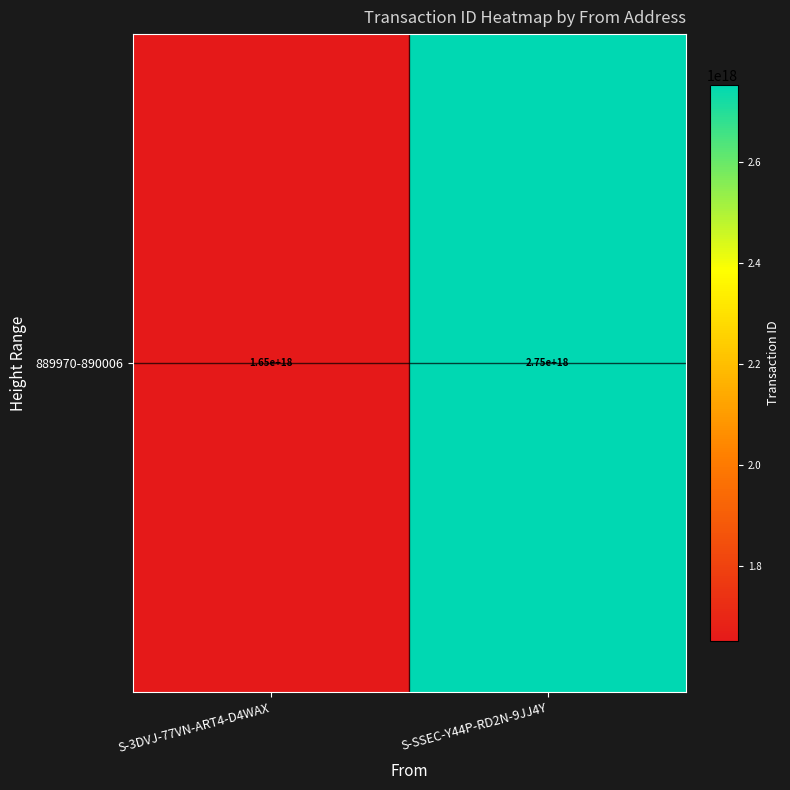

The chart shows a value of 1650176169573520384 at S-3DVJ-77VN-ART4-D4WAX. True or false?

True